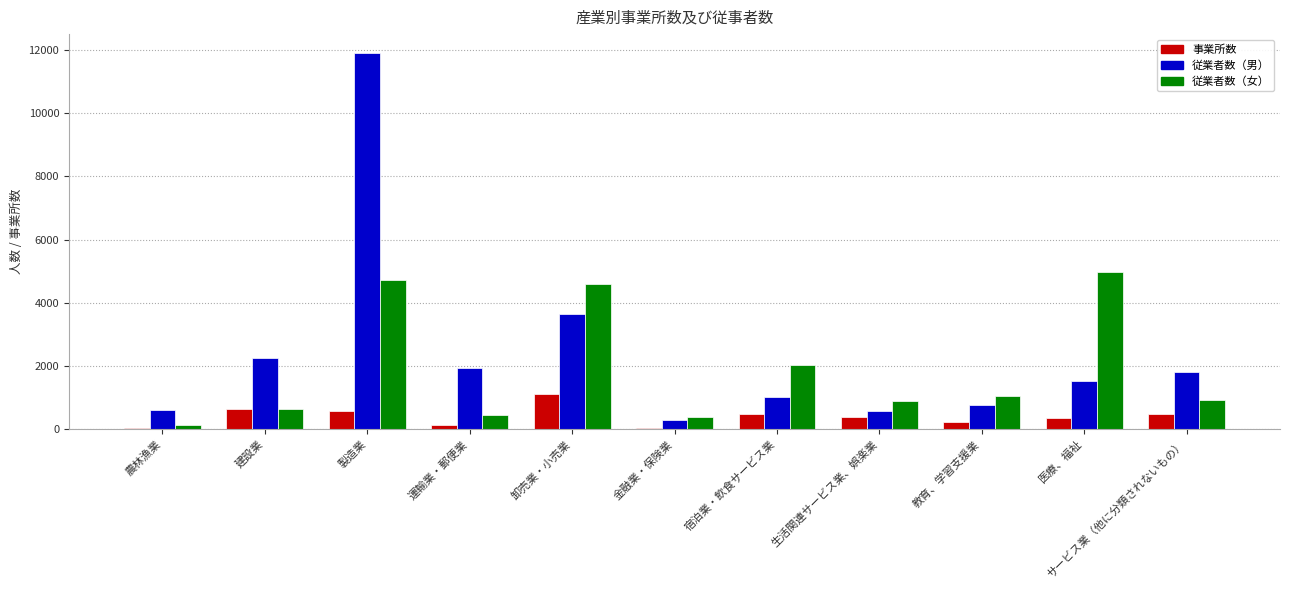

What is the sum of the 従業者数（男） values at 金融業・保険業 and 農林漁業?

882